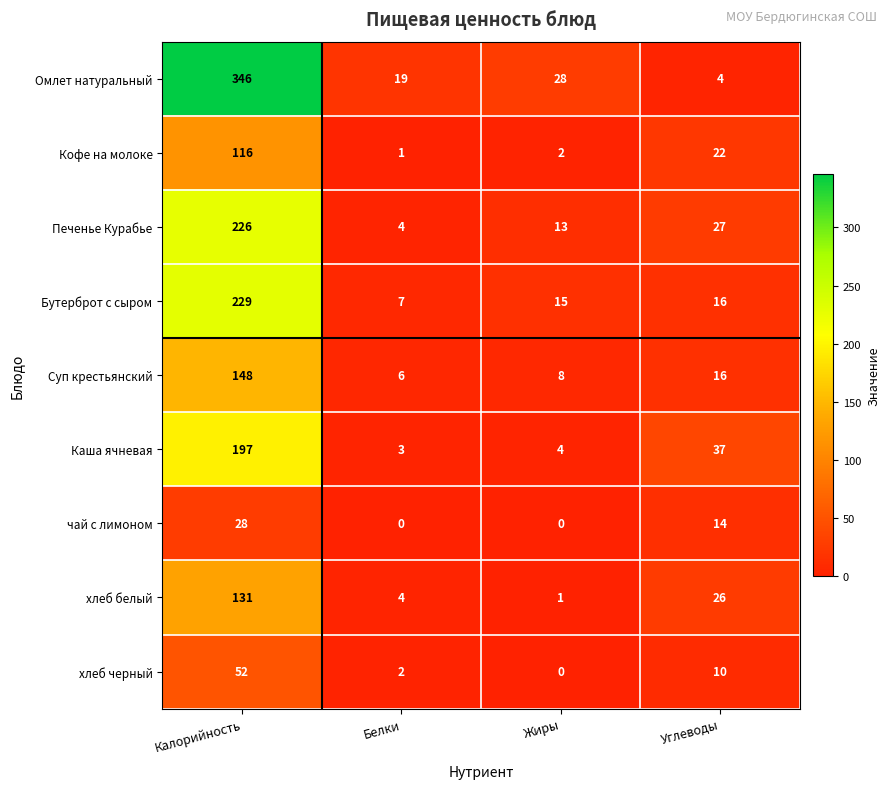

True or false: Суп крестьянский has a value of 6 at Углеводы.

False